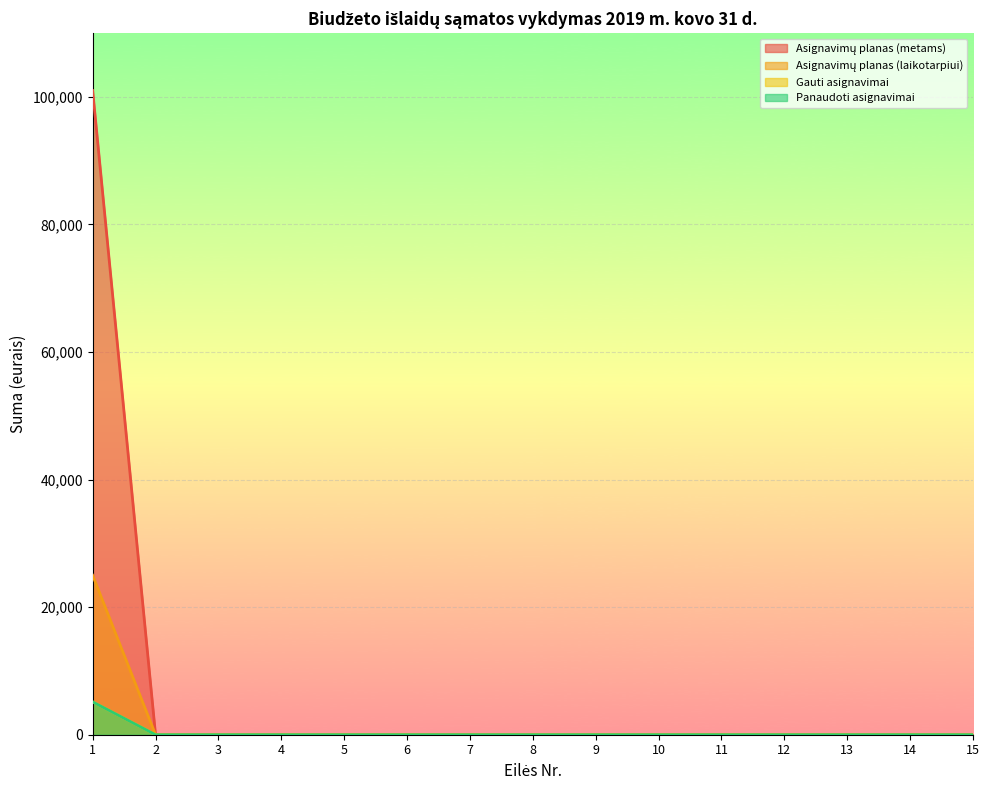

True or false: Panaudoti asignavimai and Asignavimų planas (metams) cross at least once.

False